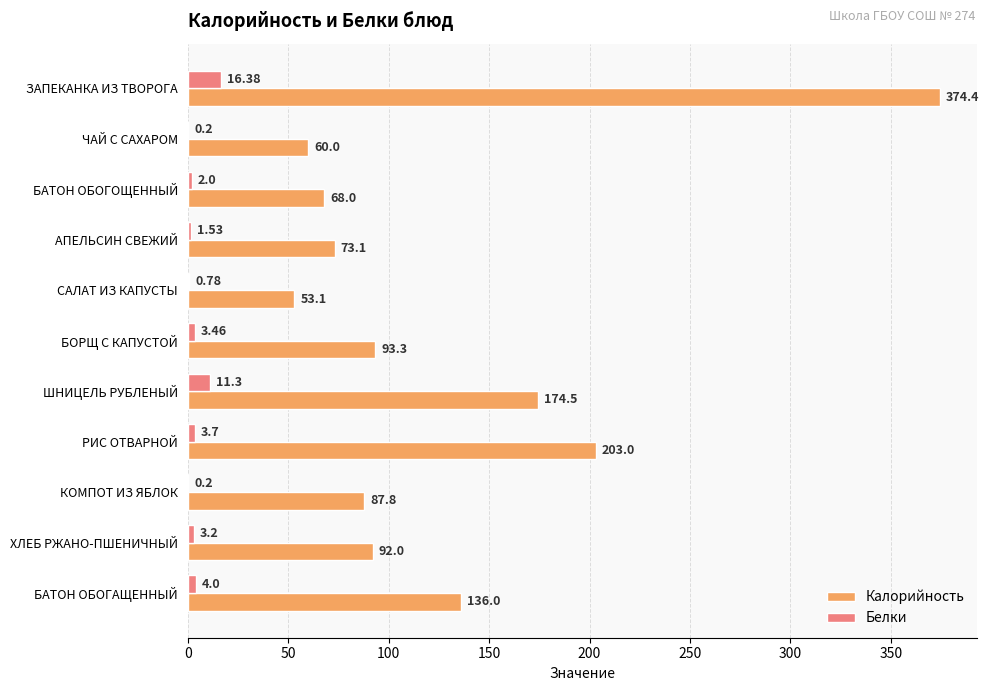

What is the highest value of the Калорийность series?

374.4